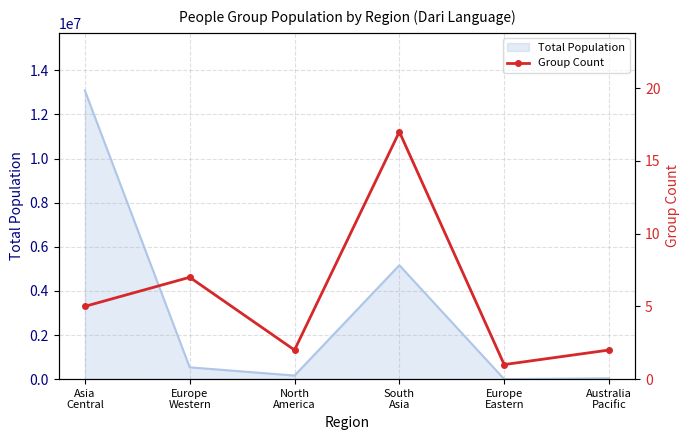

Does the chart have visible grid lines?

Yes